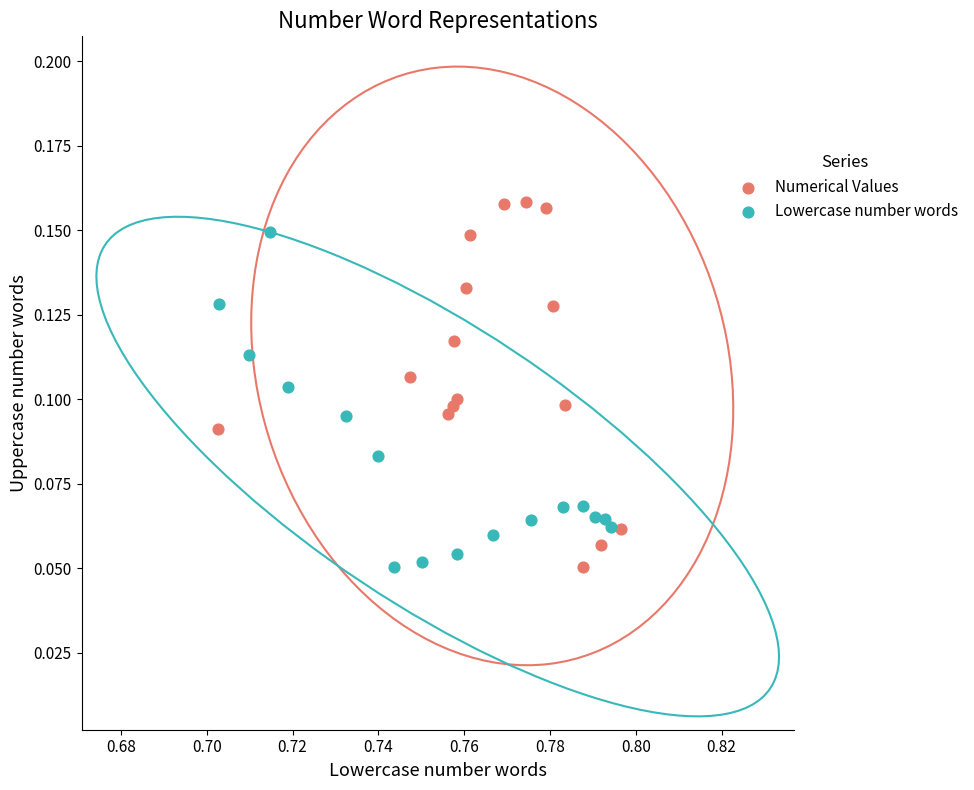

Which series contains the highest Y value?

Numerical Values